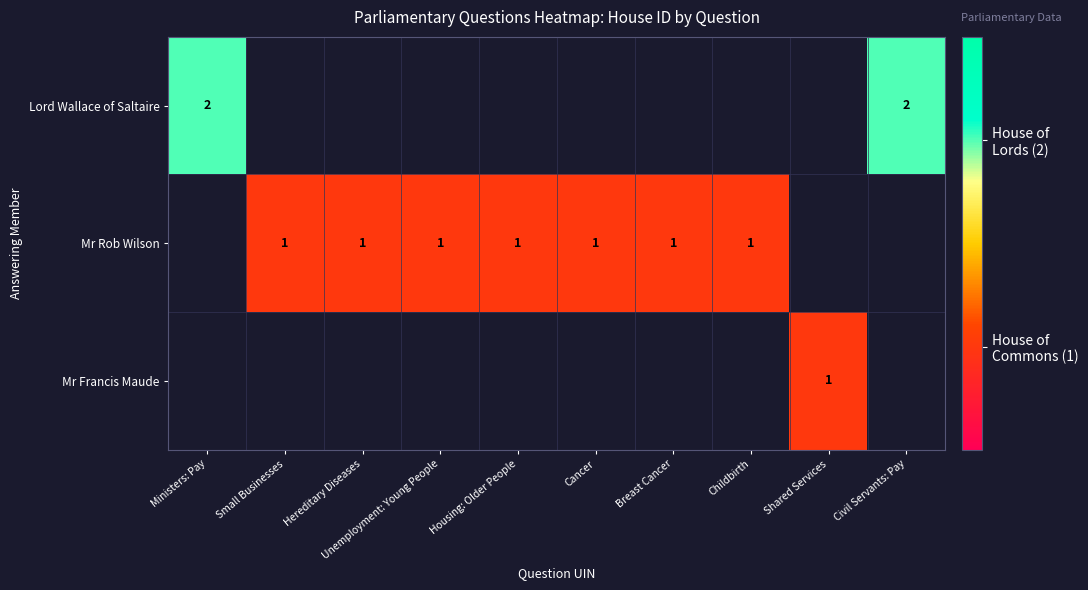

What is the maximum value shown in the chart?

2.0